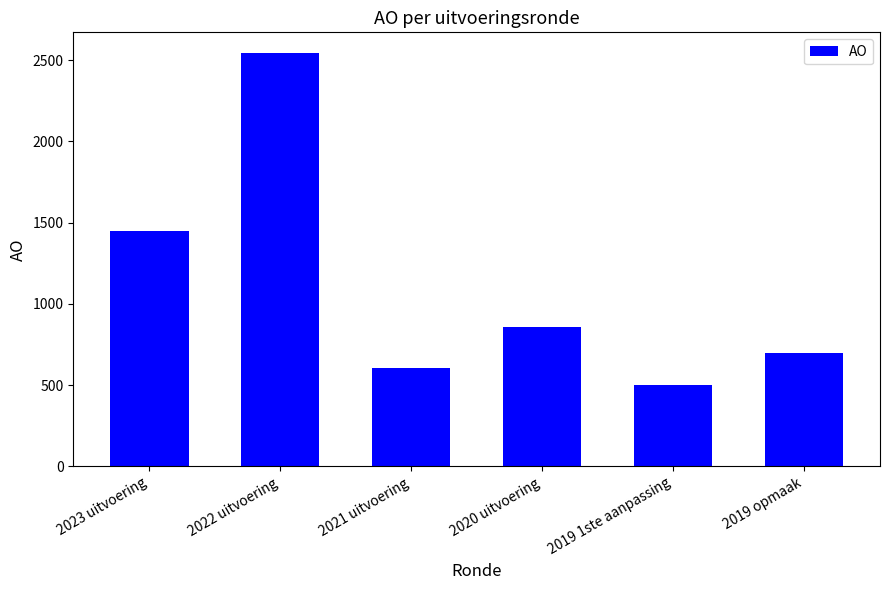

What is the ratio of the value at 2020 uitvoering to the value at 2019 opmaak?

1.2